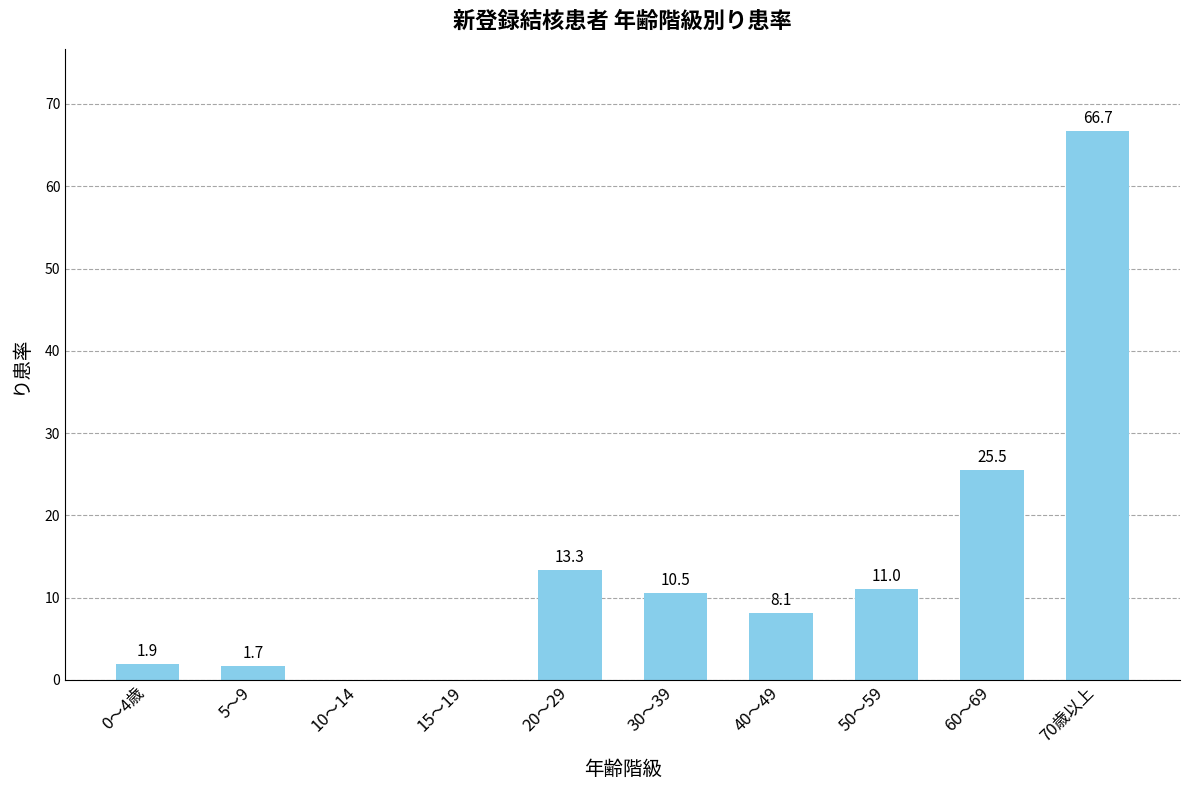

Are the bars horizontal?

No